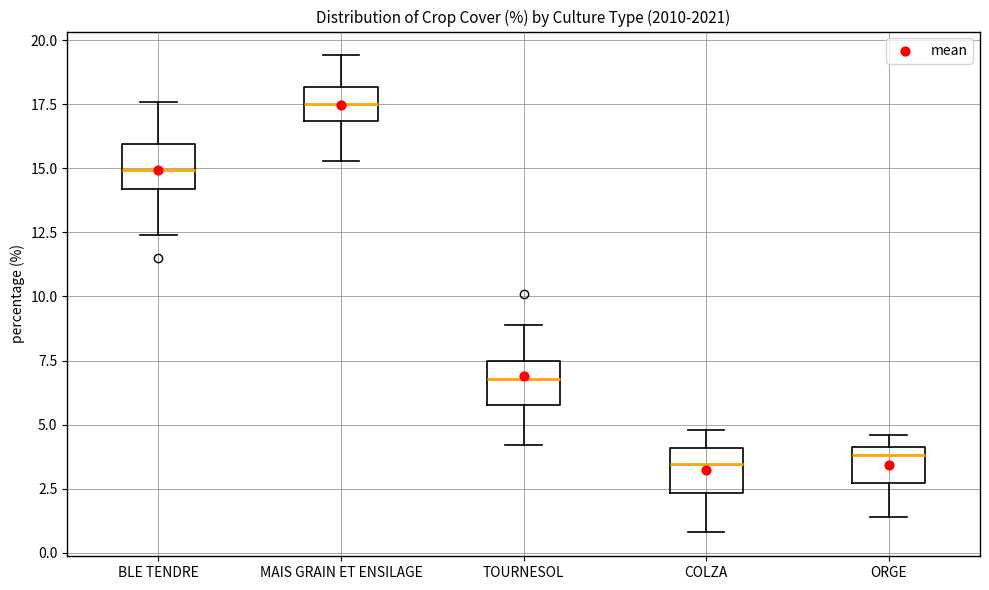

Where is the lower edge of the box for BLE TENDRE on the y-axis? The values are not printed on the chart, so give them approximately, as read against the axis.

14.0